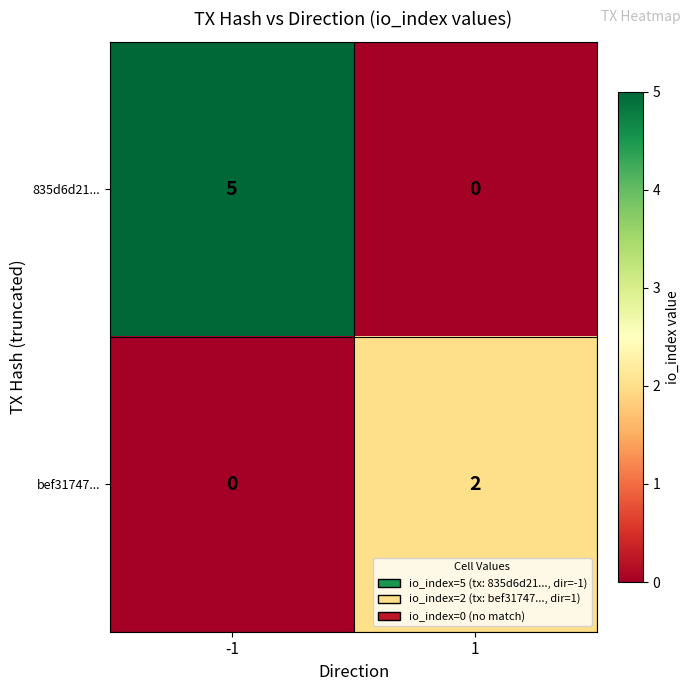

What is the difference between the 835d6d21... values at 1 and -1?

5